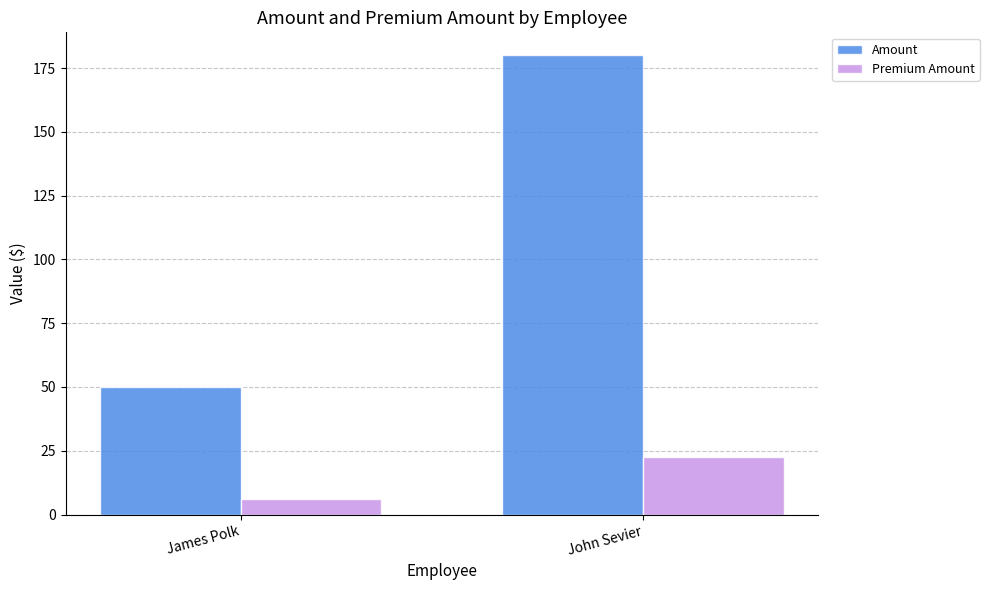

Rank the series by their average value, from lowest to highest.

Premium Amount, Amount